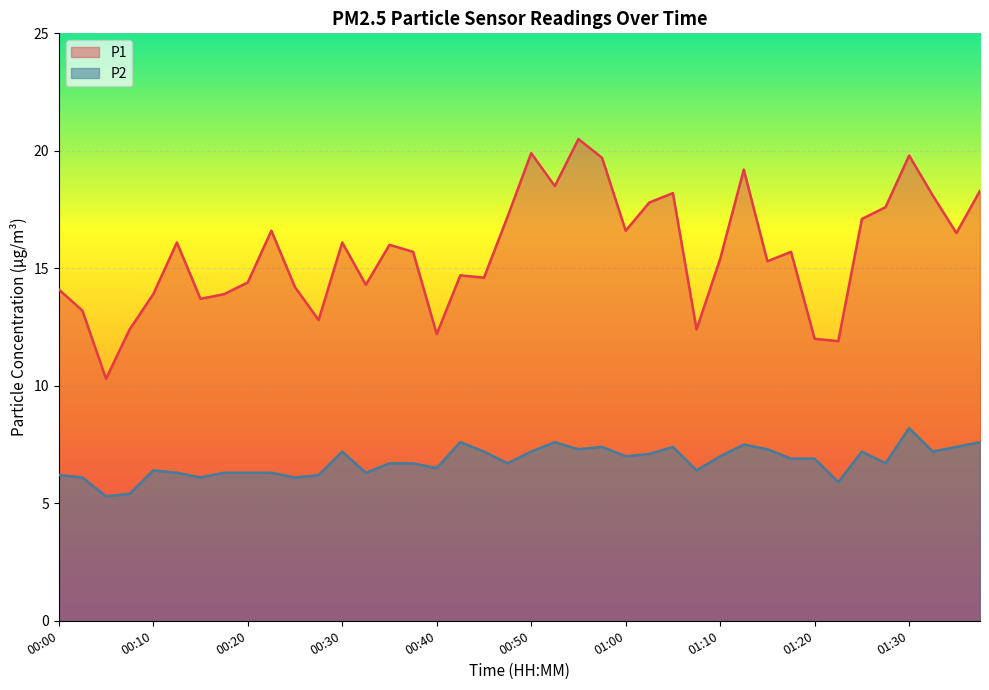

What value does the P1 series have at 01:07?

12.4